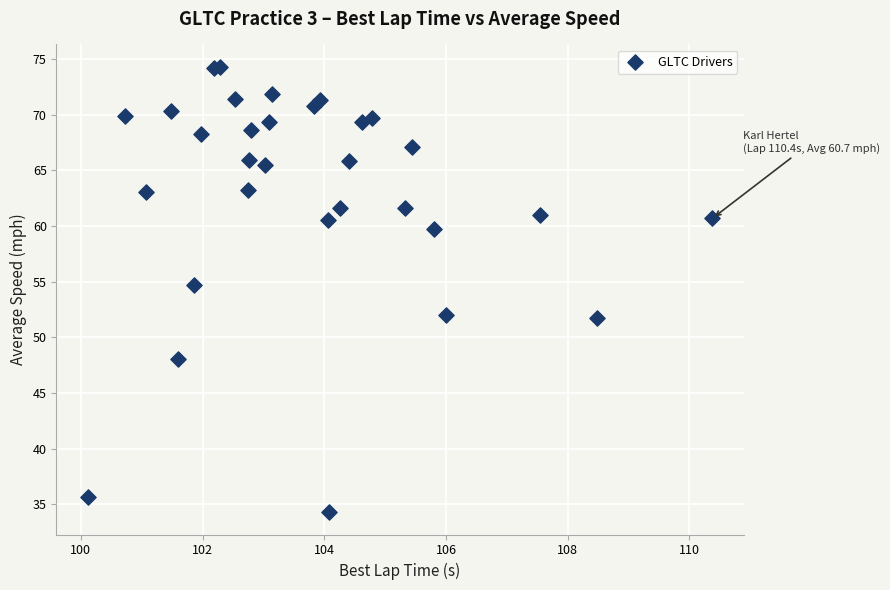

What Y value in the scatter plot is closest to 54?

54.7